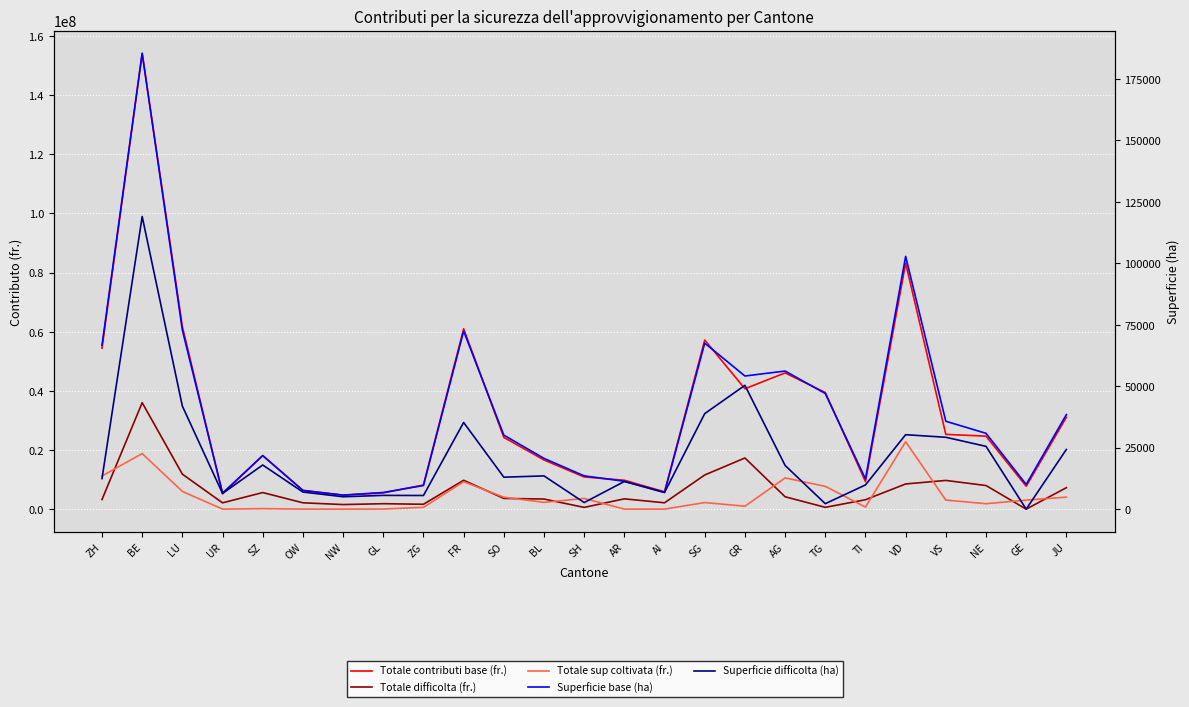

True or false: Totale difficolta (fr.) and Totale contributi base (fr.) cross at least once.

False